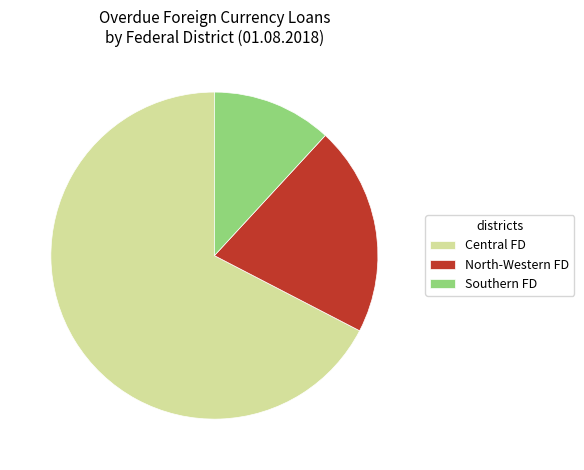

Which category has the smallest portion of the pie?

Southern FD